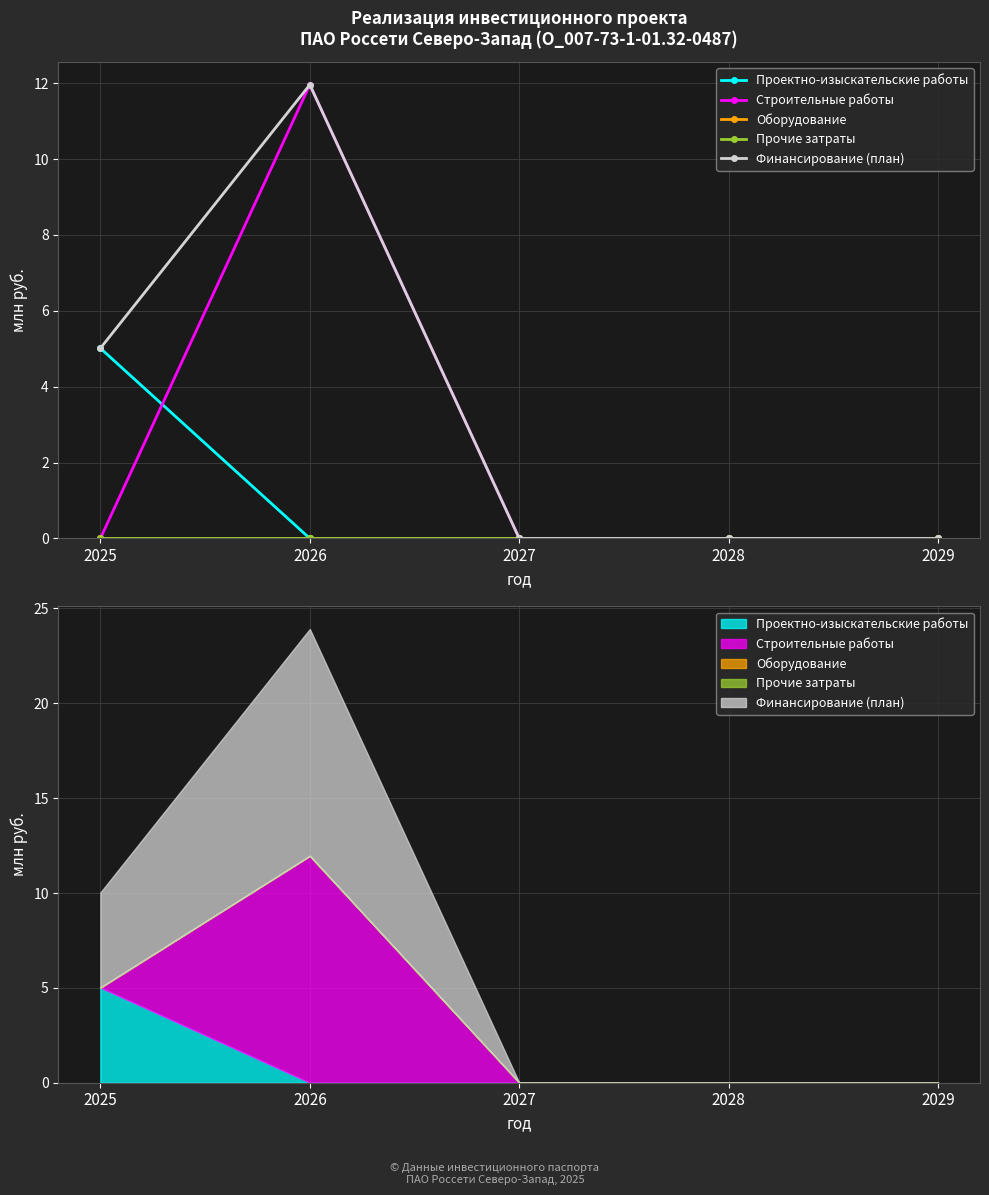

What is the difference between the maximum and minimum values in the Проектно-изыскательские работы series?

5.0